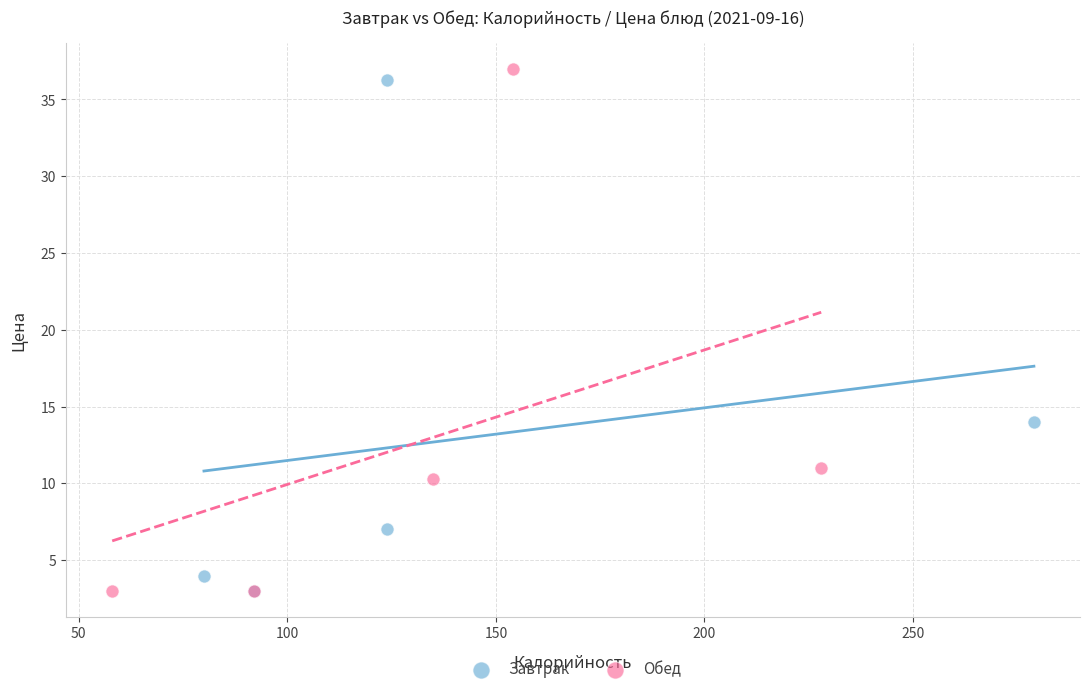

Which series reaches the maximum Y coordinate?

Обед